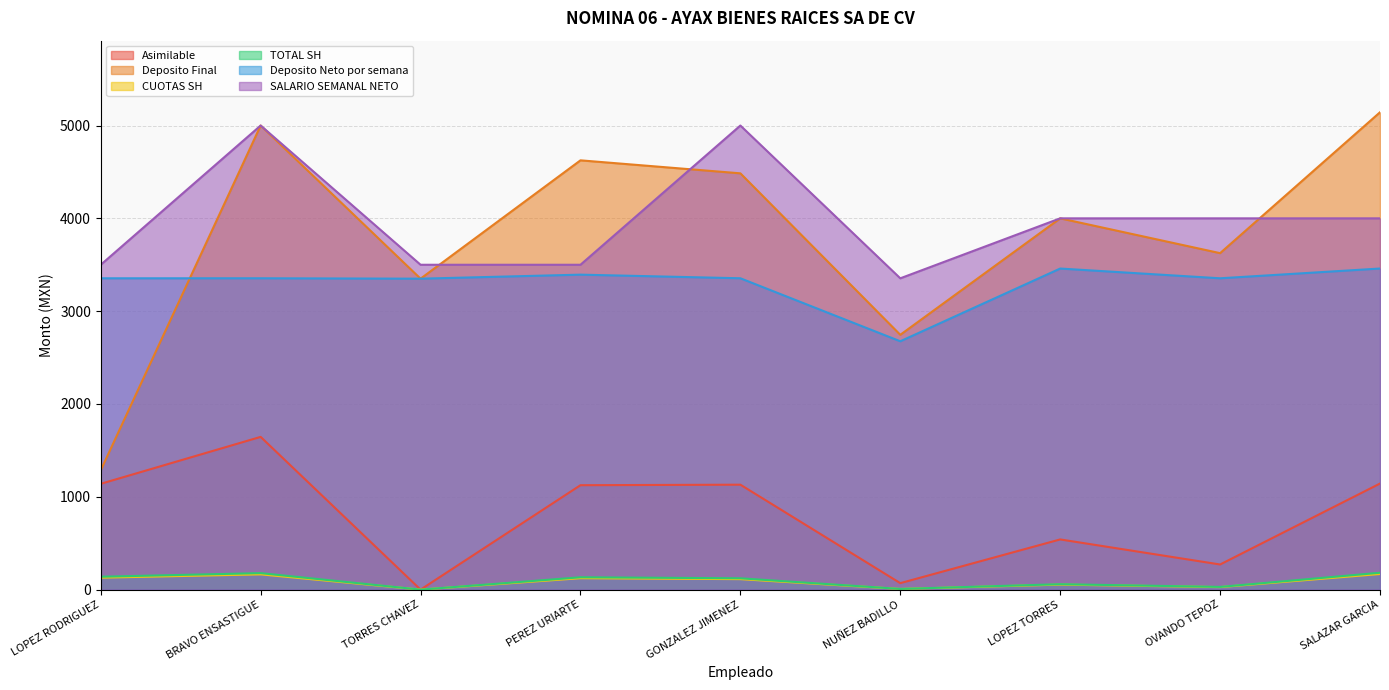

What is the value of the TOTAL SH point at the 8th from the left?

29.2